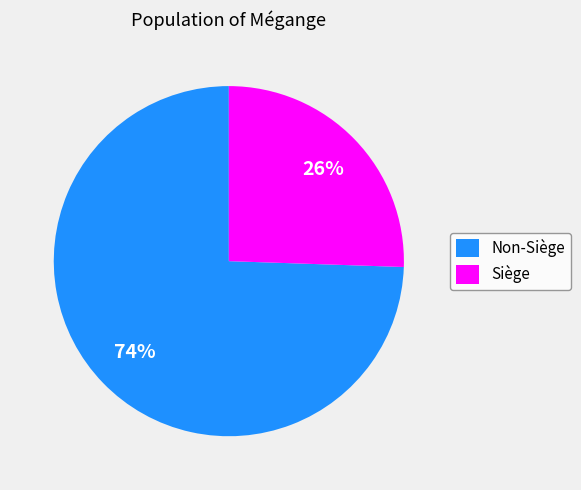

Which slice is the smallest?

Siège